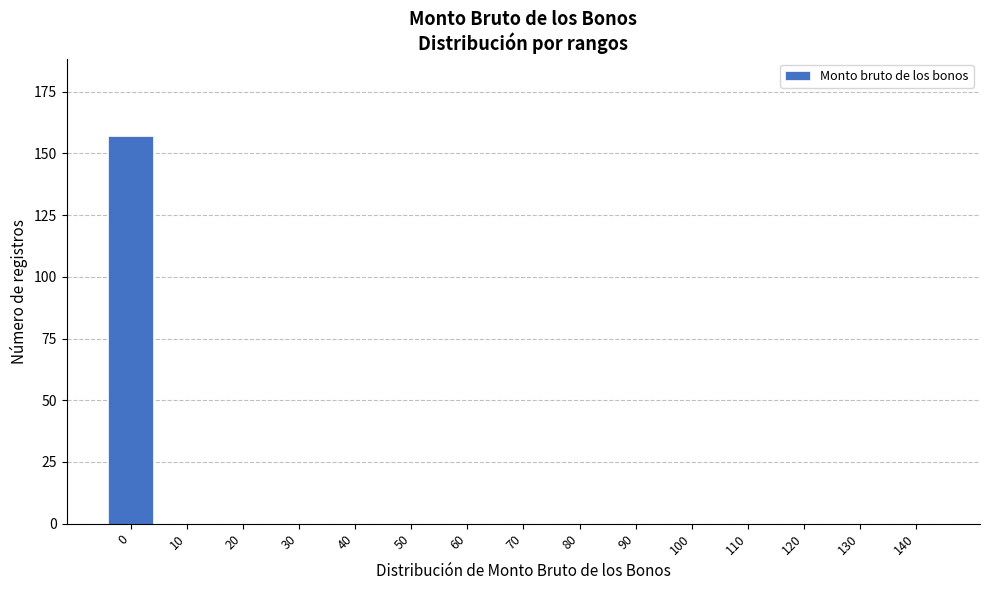

Reading left to right, what are all the values shown in this chart?

0=157	10=0	20=0	30=0	40=0	50=0	60=0	70=0	80=0	90=0	100=0	110=0	120=0	130=0	140=0